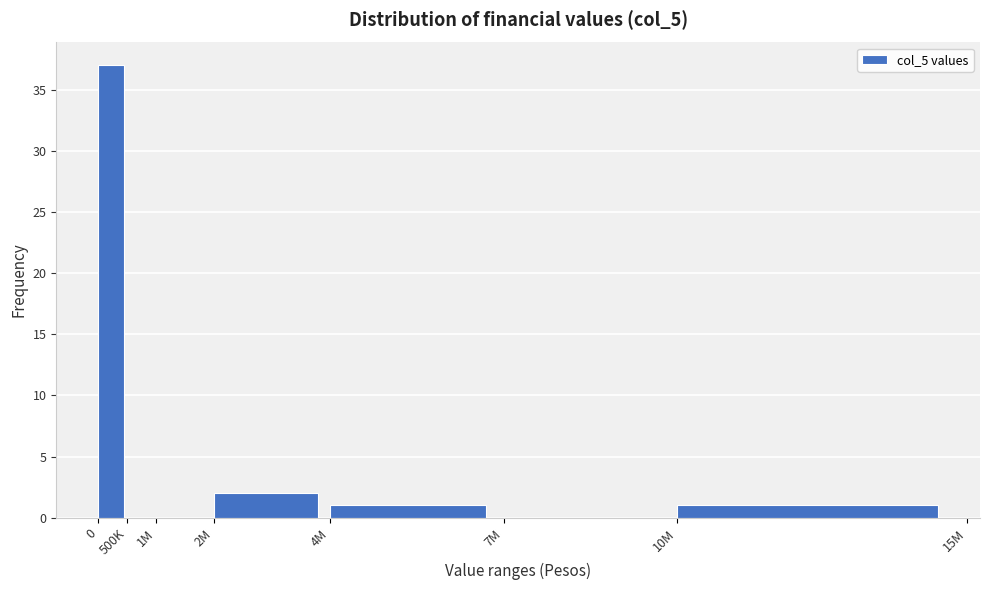

Reading left to right, extract all data points from this chart.

0=37	500K=0	1M=0	2M=2	4M=1	7M=0	10M=1